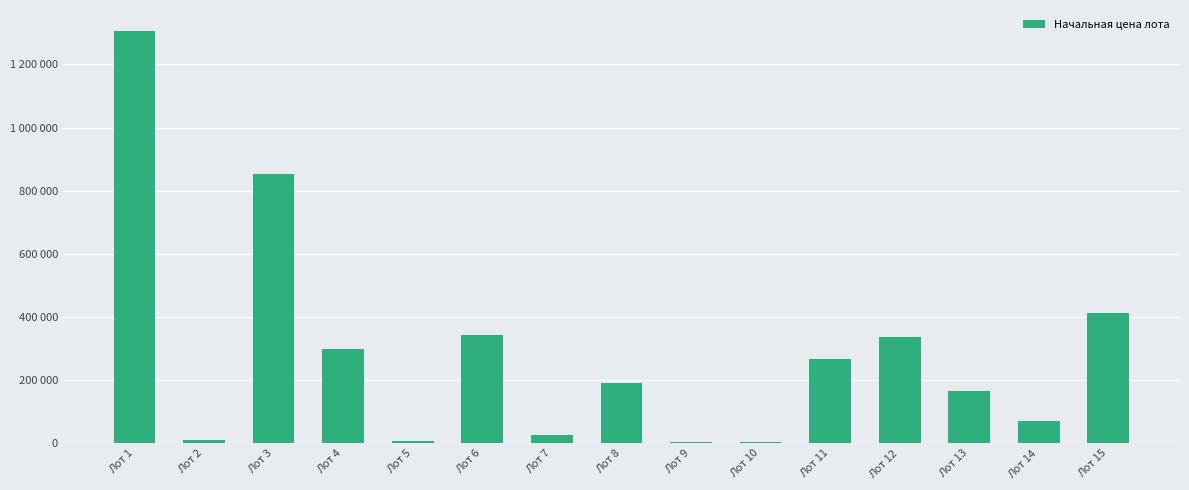

What is the value of the 9th bar from the left?

3800.0